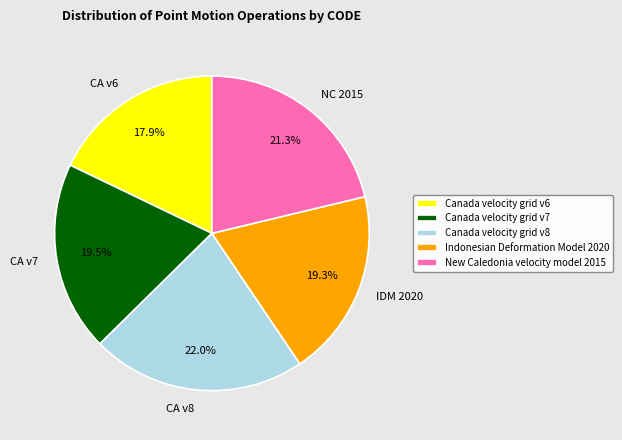

True or false: Canada velocity grid v8 accounts for 34% of the total.

False